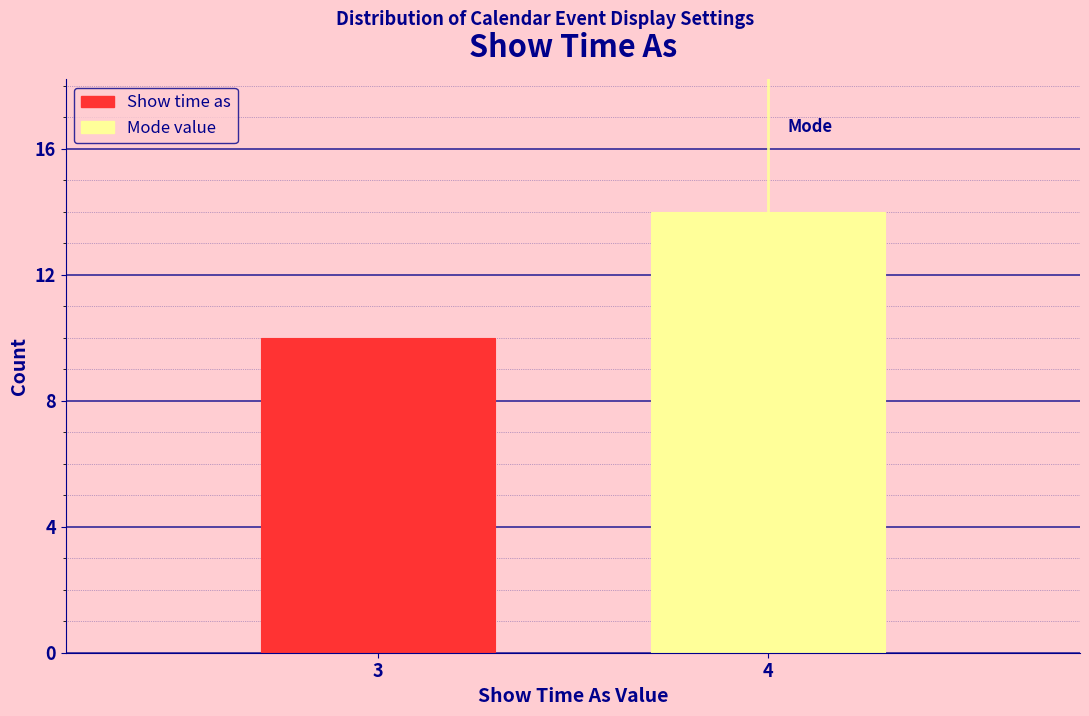

Reading right to left, list all the values displayed in this chart.

14	10